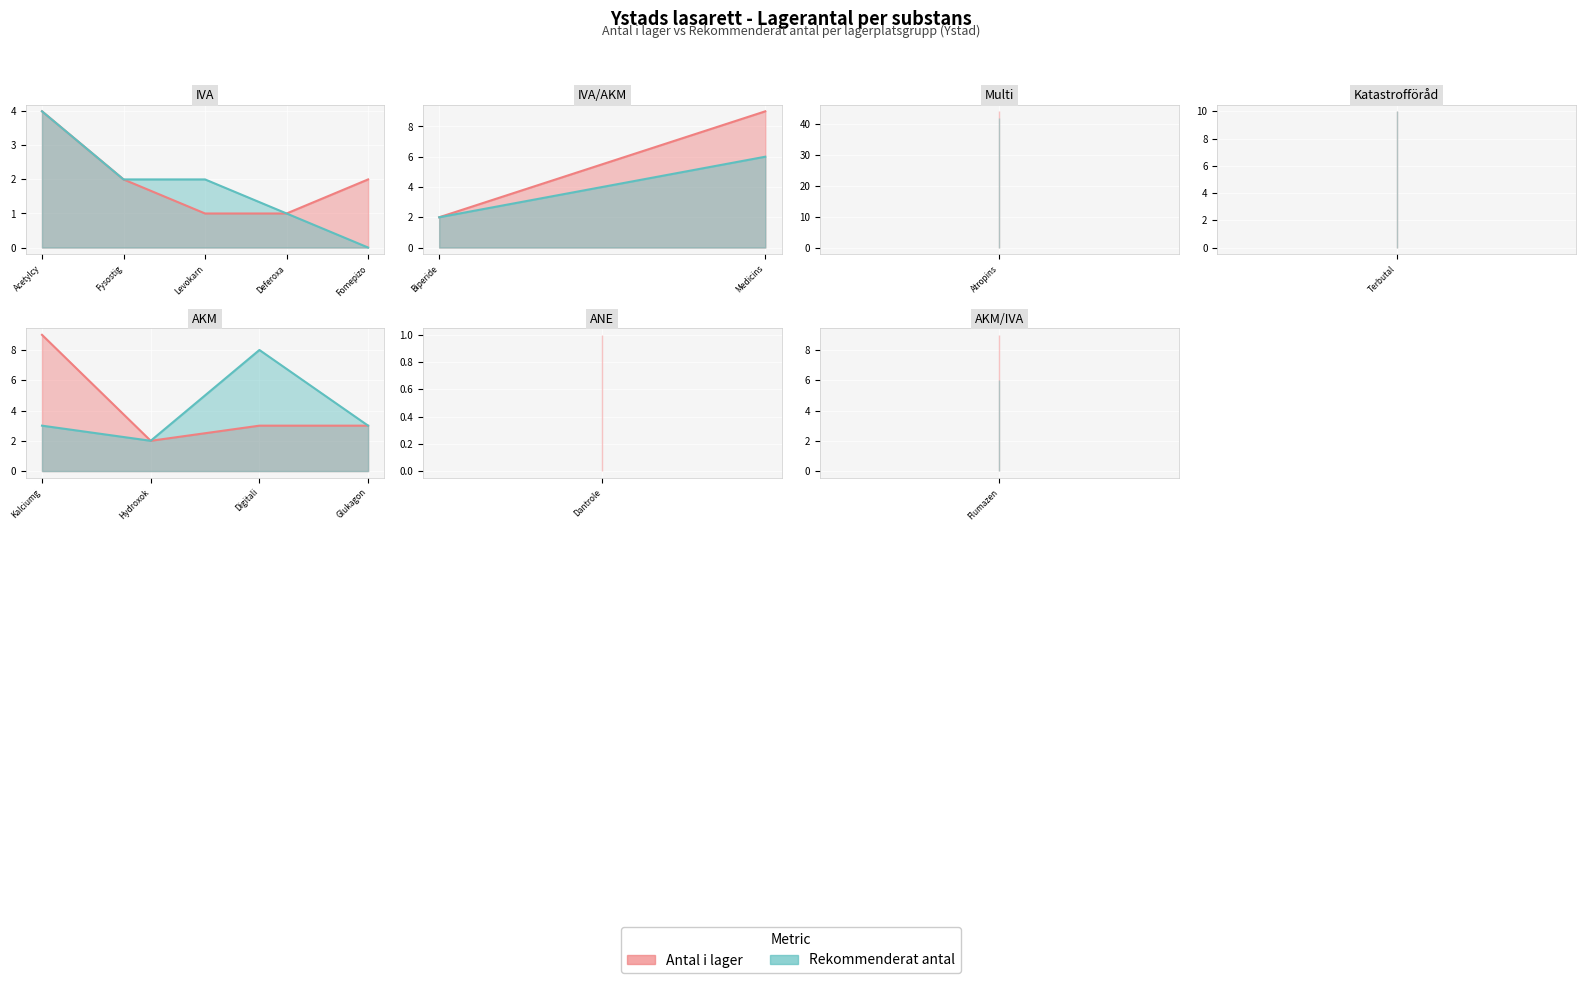

Is the value of Antal i lager at Medicinskt kol greater than the value of Rekommenderat antal at Kalciumglukonat?

Yes